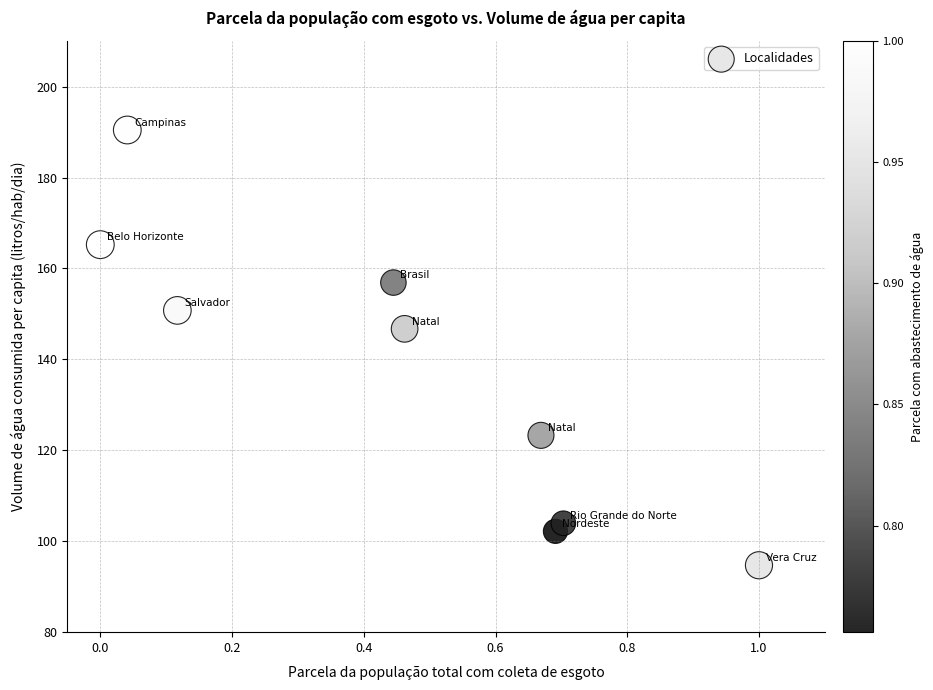

What Y value in the scatter plot is closest to 142?

146.7